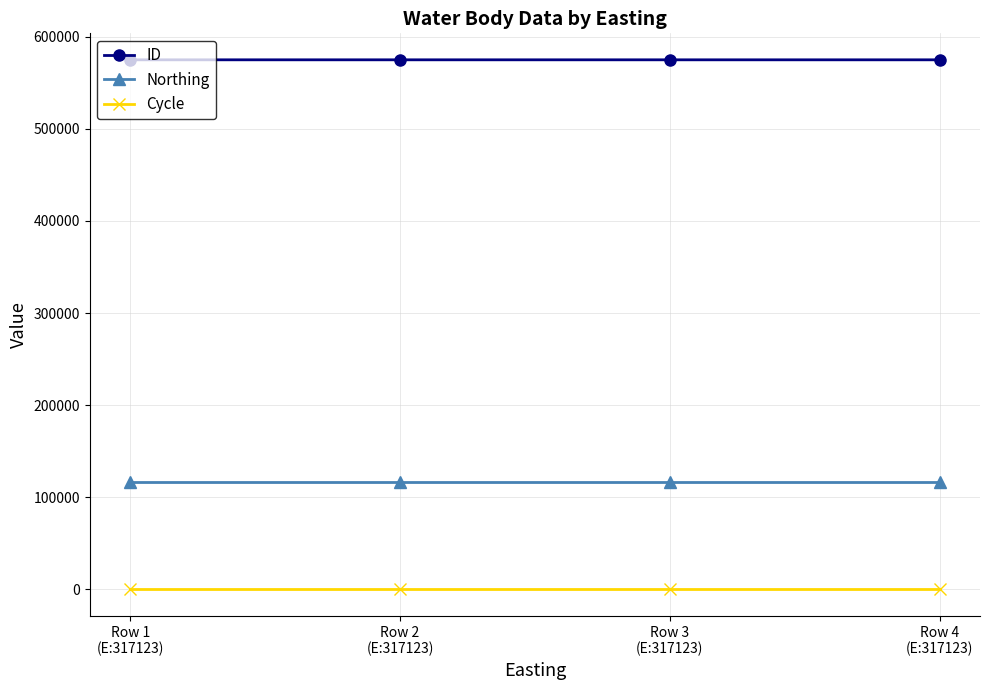

The value of Northing at Row 1
(E:317123) is 60712. True or false?

False